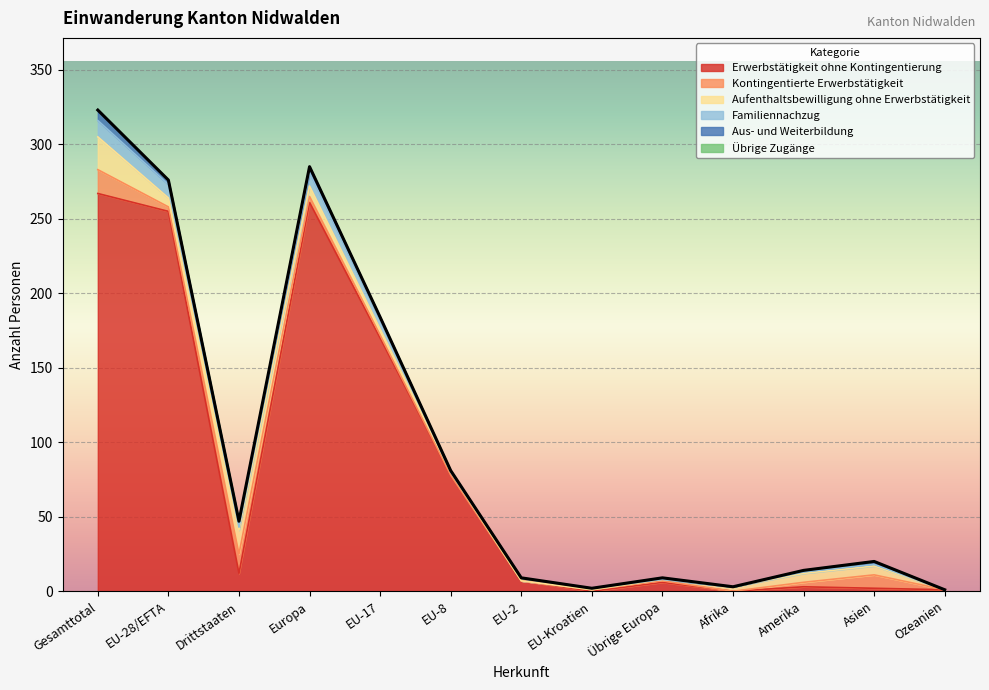

Does the chart display data point markers on the line(s)?

No